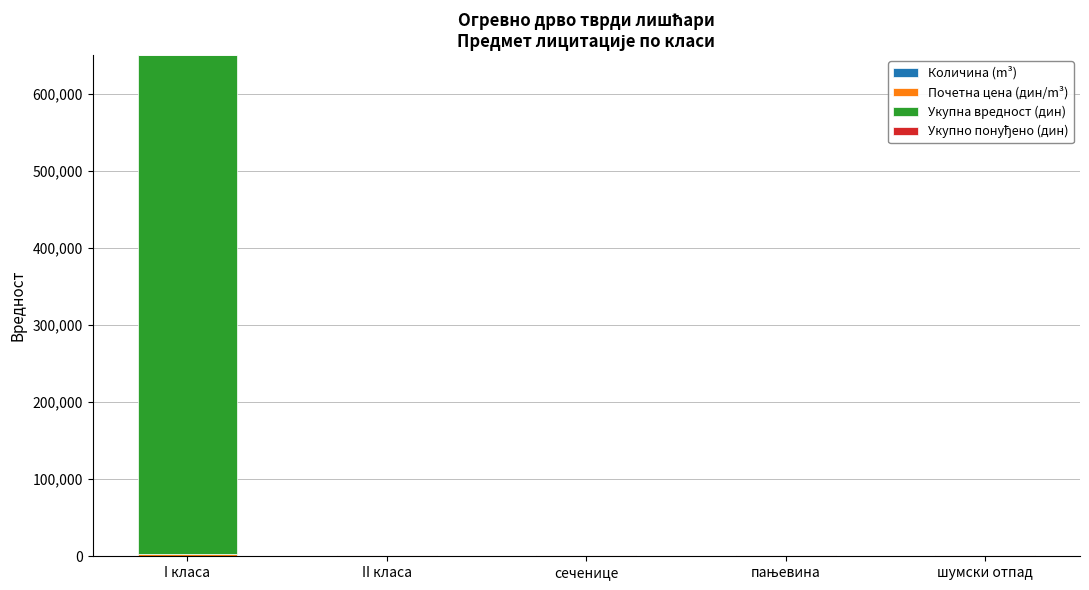

At which category is the sum across all series the highest?

I класа